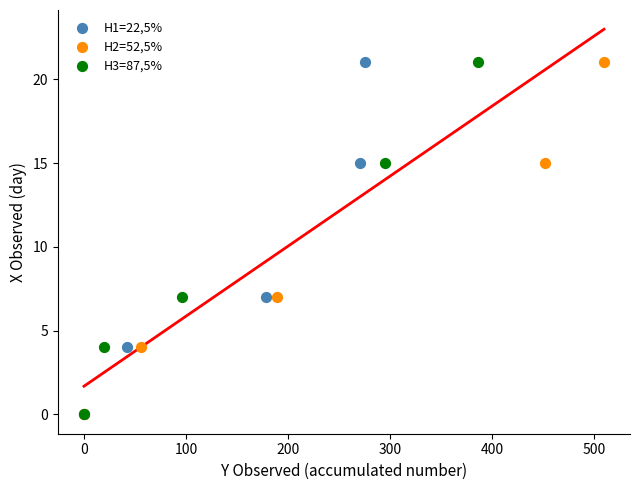

What are all the series names shown in the legend?

H1=22,5%, H2=52,5%, H3=87,5%